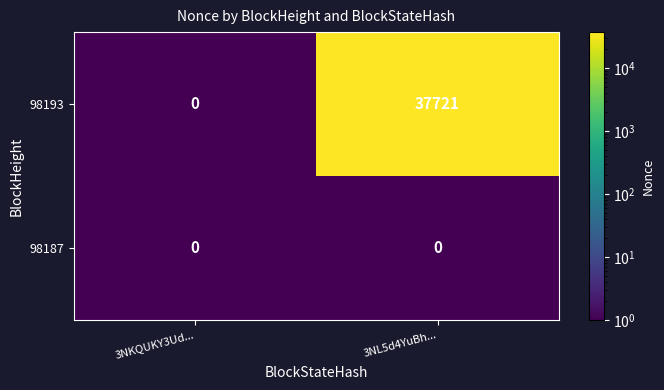

The value of 98193 at 3NL5d4YuBh... is 37721. True or false?

True